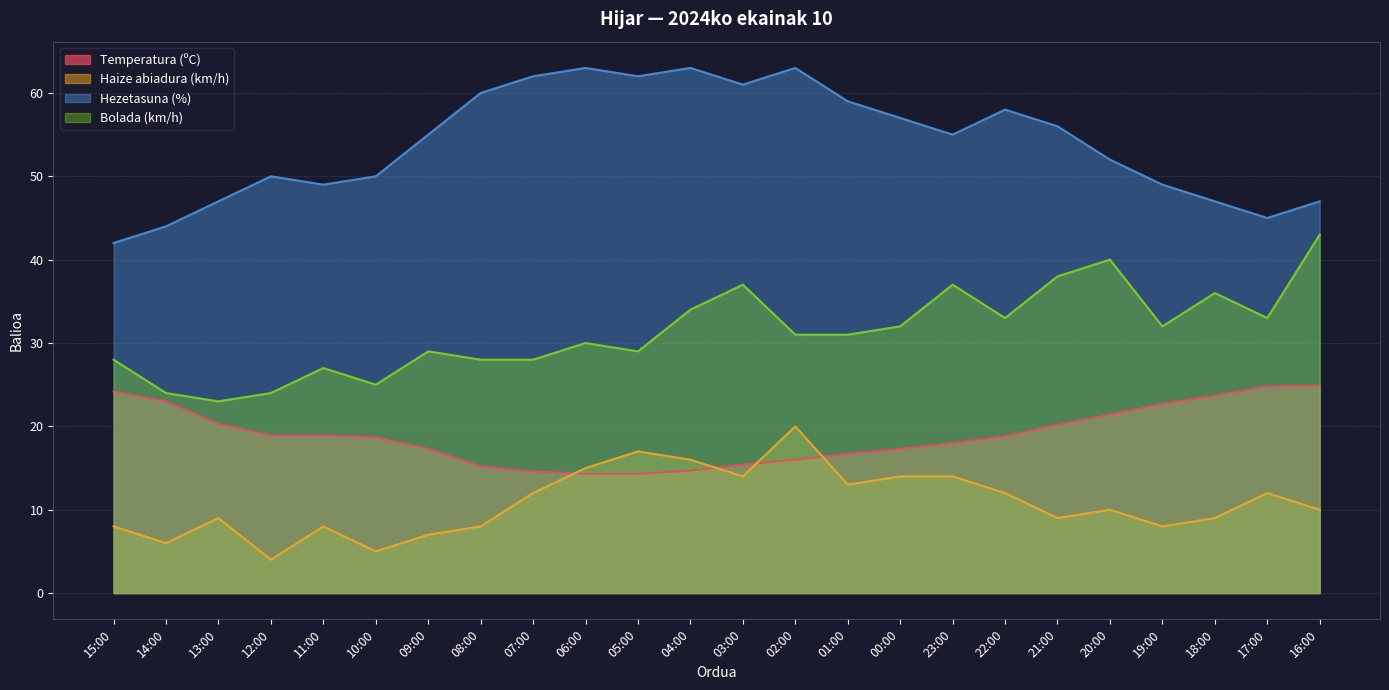

Which label corresponds to the smallest value in the chart?

12:00